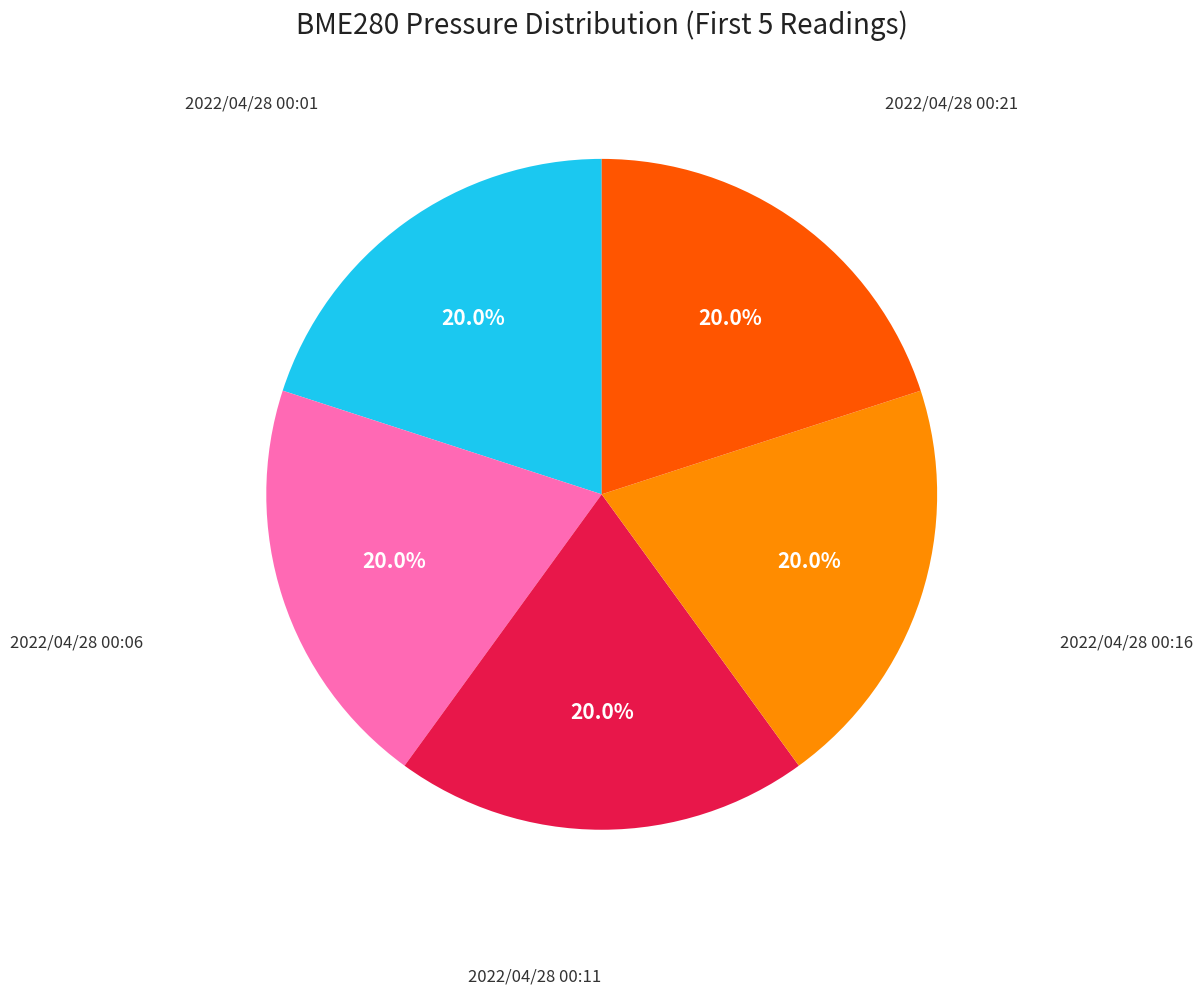

Does any single category account for the majority?

No